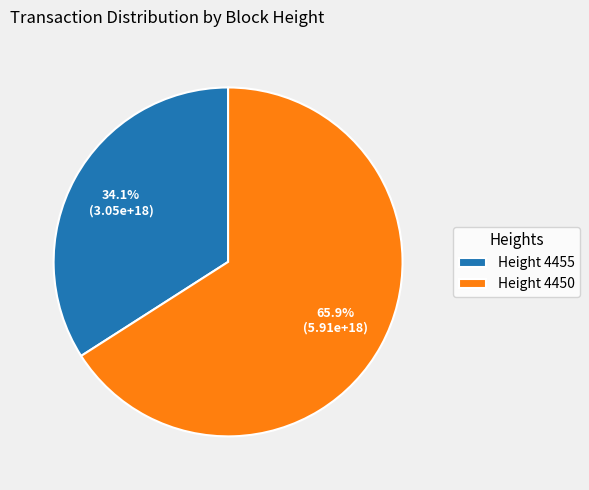

Is there any slice that represents more than half of the pie?

Yes